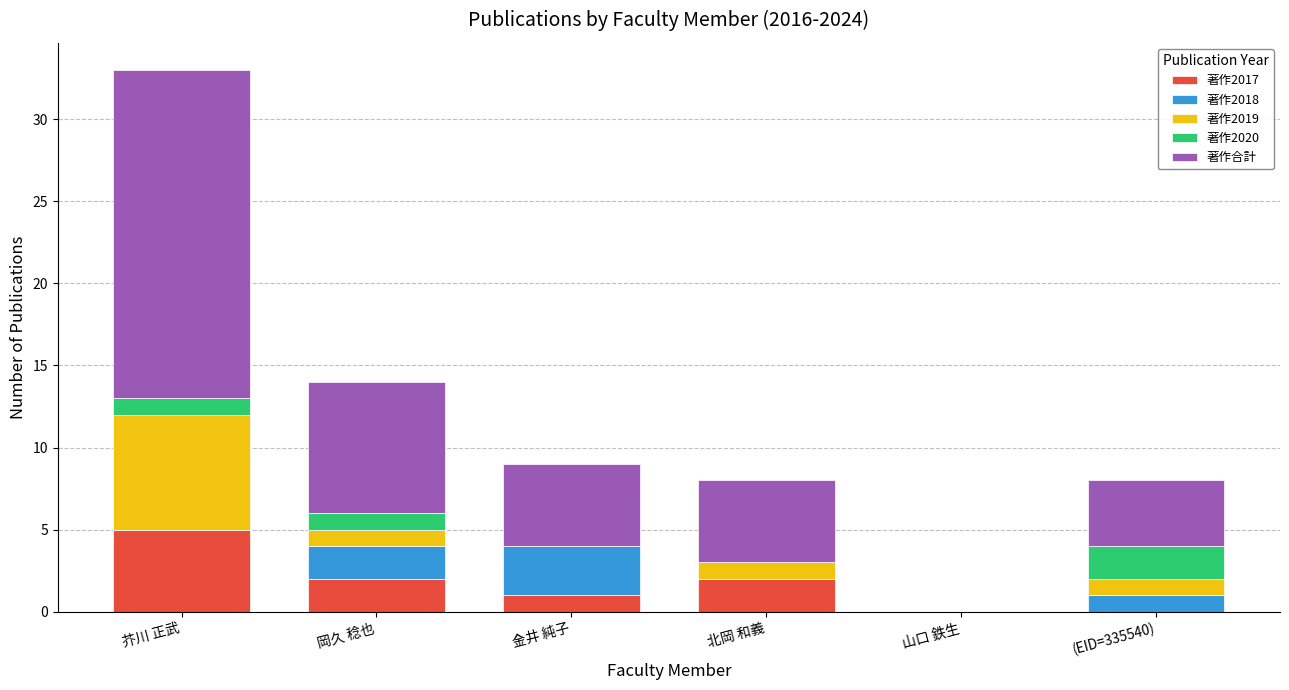

The value of 著作2017 at (EID=335540) is 3. True or false?

False